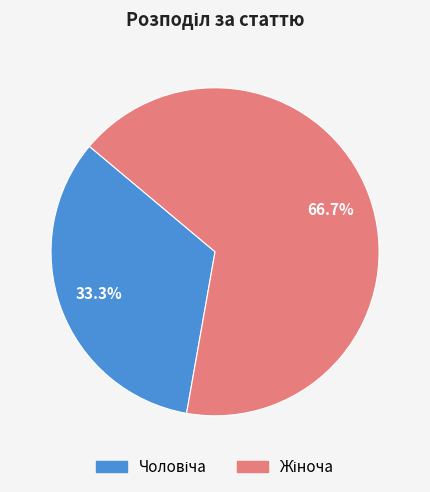

Is there any slice that represents more than half of the pie?

Yes